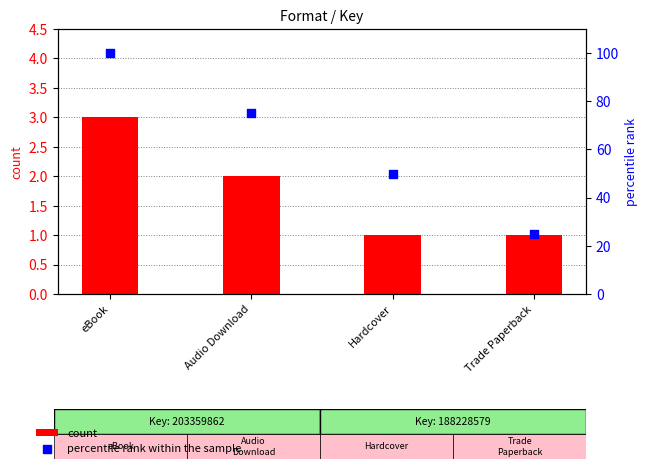

Which series has the largest total across all categories?

percentile rank within the sample